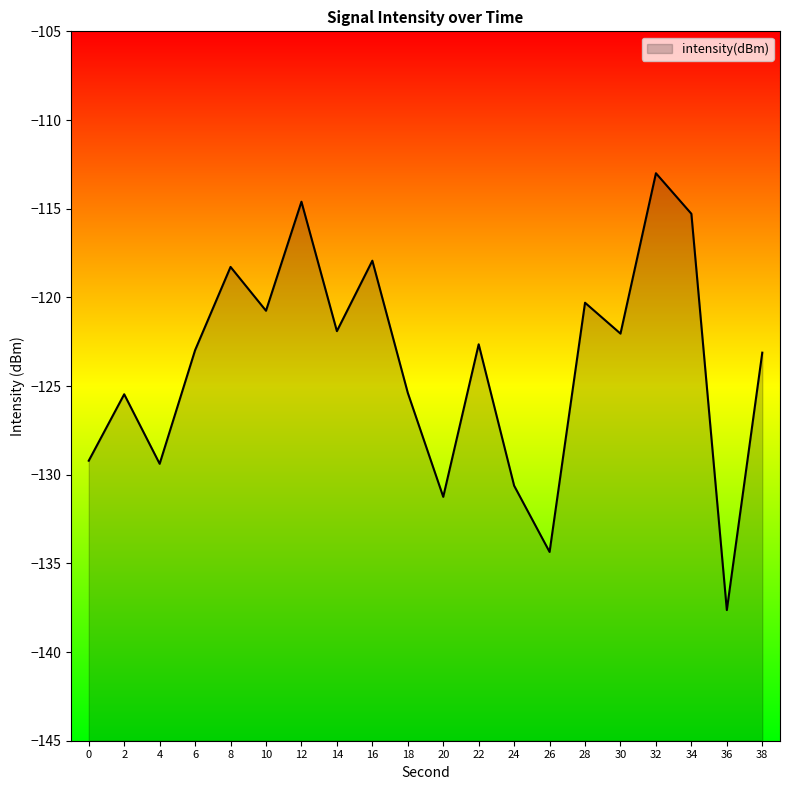

True or false: there are more than 0 points higher than both neighbors.

True